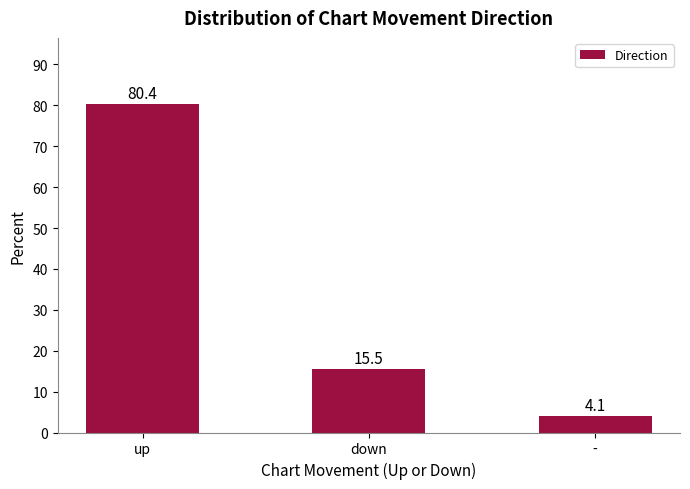

Which has a higher value, up or -?

up